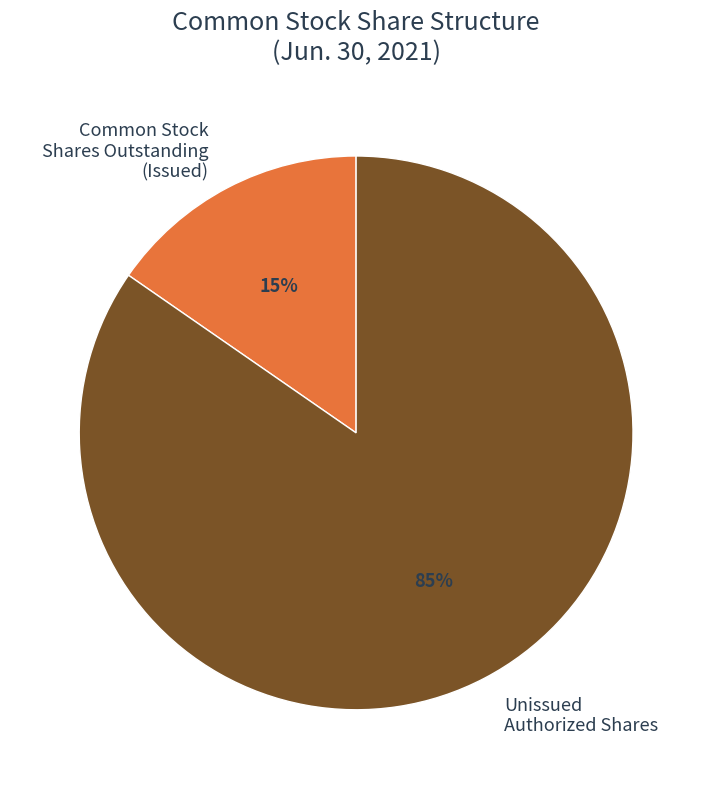

To the nearest percent, what percentage of the pie is Unissued Authorized Shares?

85%